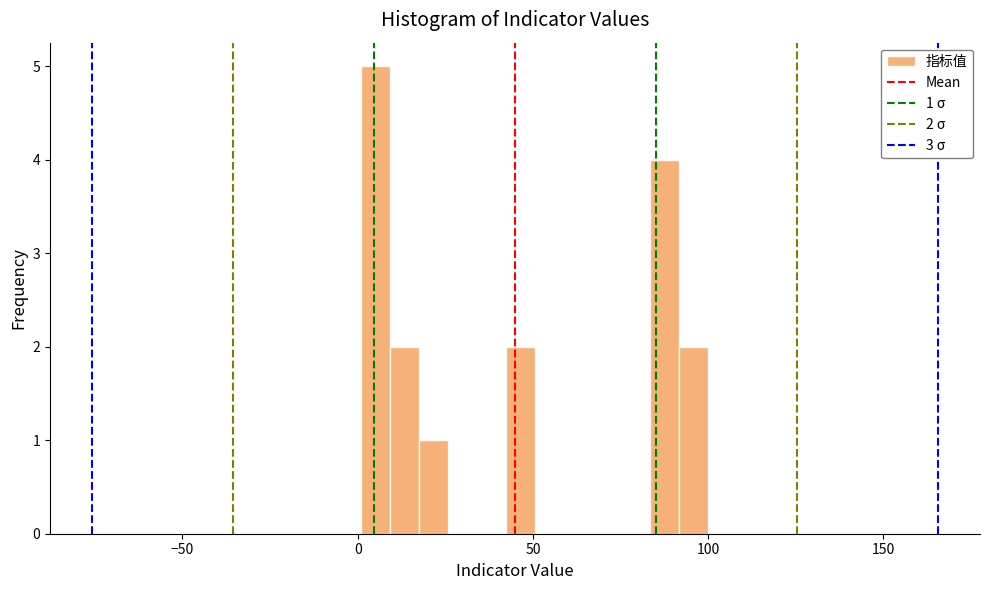

Around what value on the x-axis is the tallest bar? Give the approximate position of its centre, as read against the axis.

5